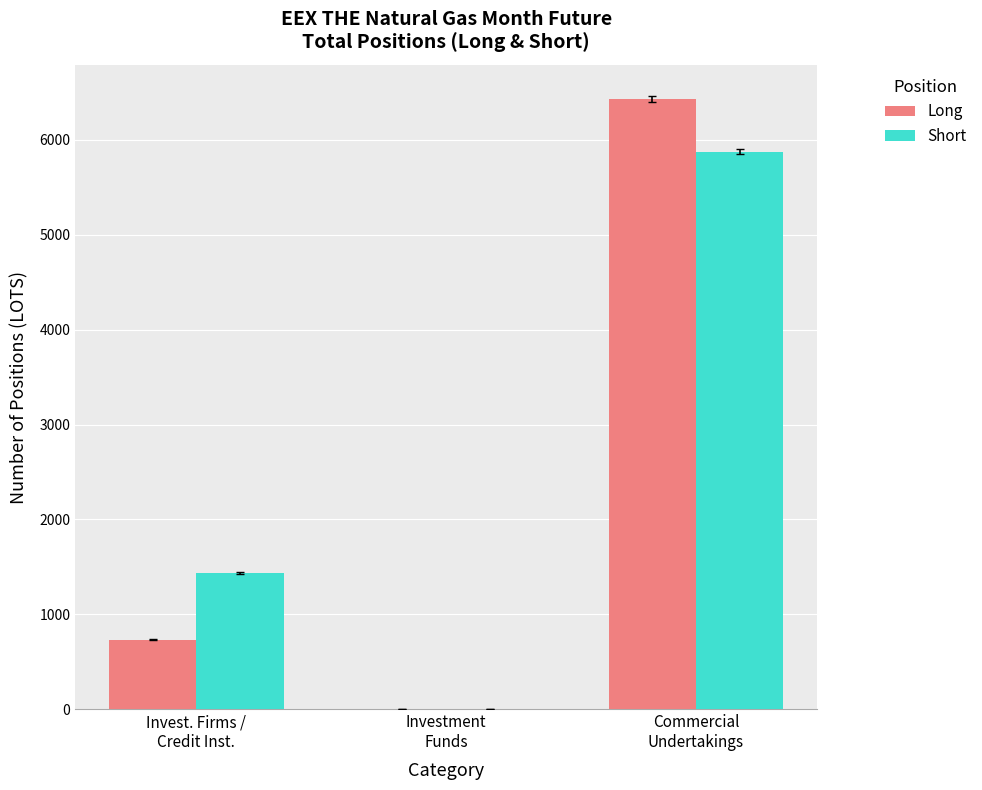

What is the sum of all Long values?

7165.9